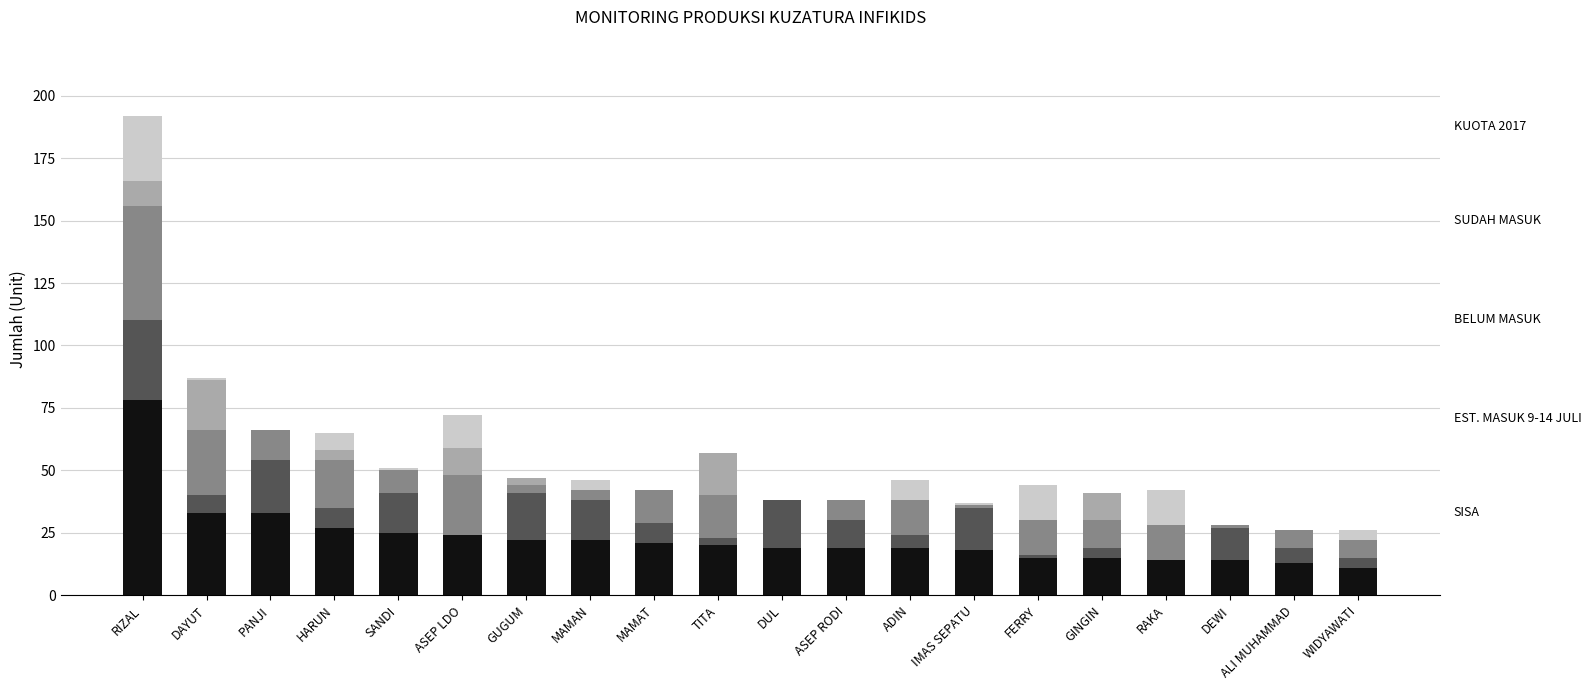

At which category is the sum across all series the highest?

RIZAL